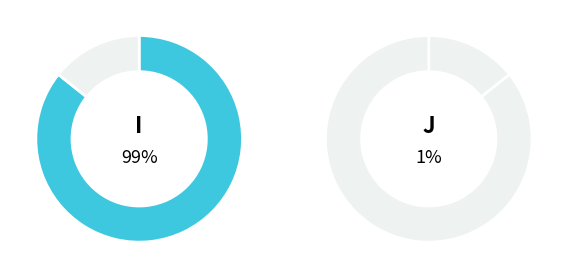

Between J and I, which is larger?

I